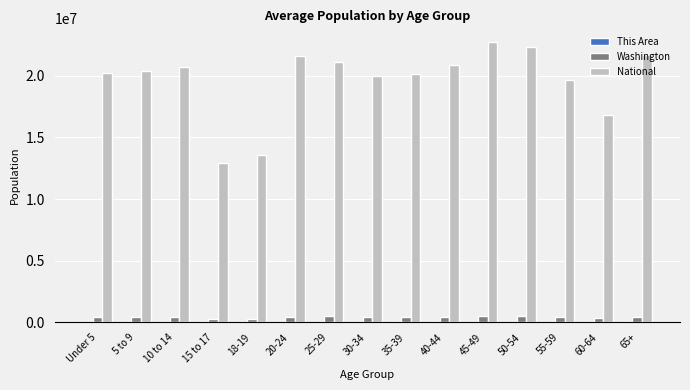

What is the sum of all National values?

294737112